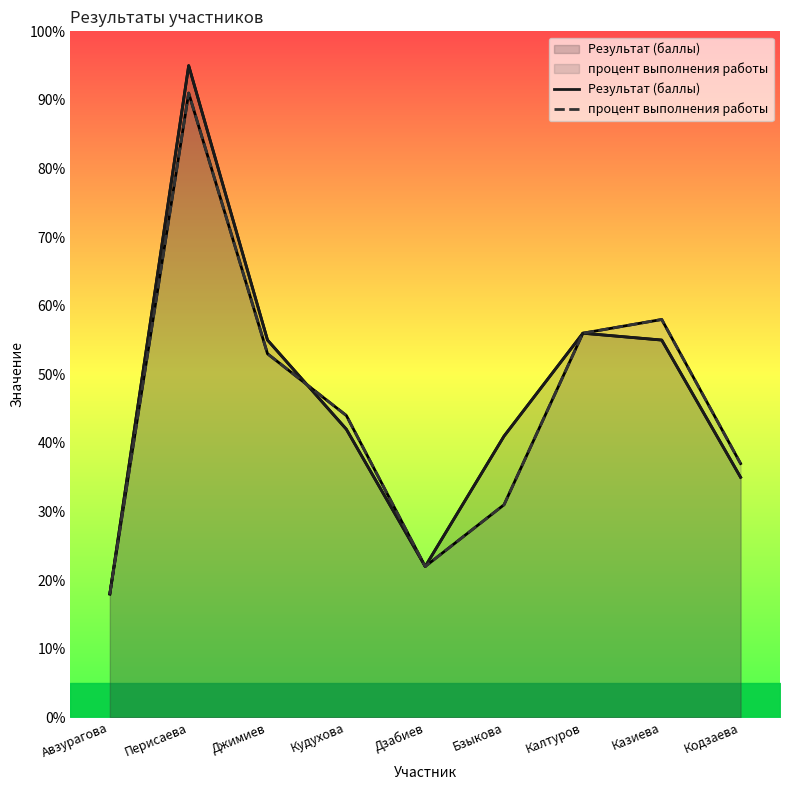

What is the minimum value shown in the chart?

18